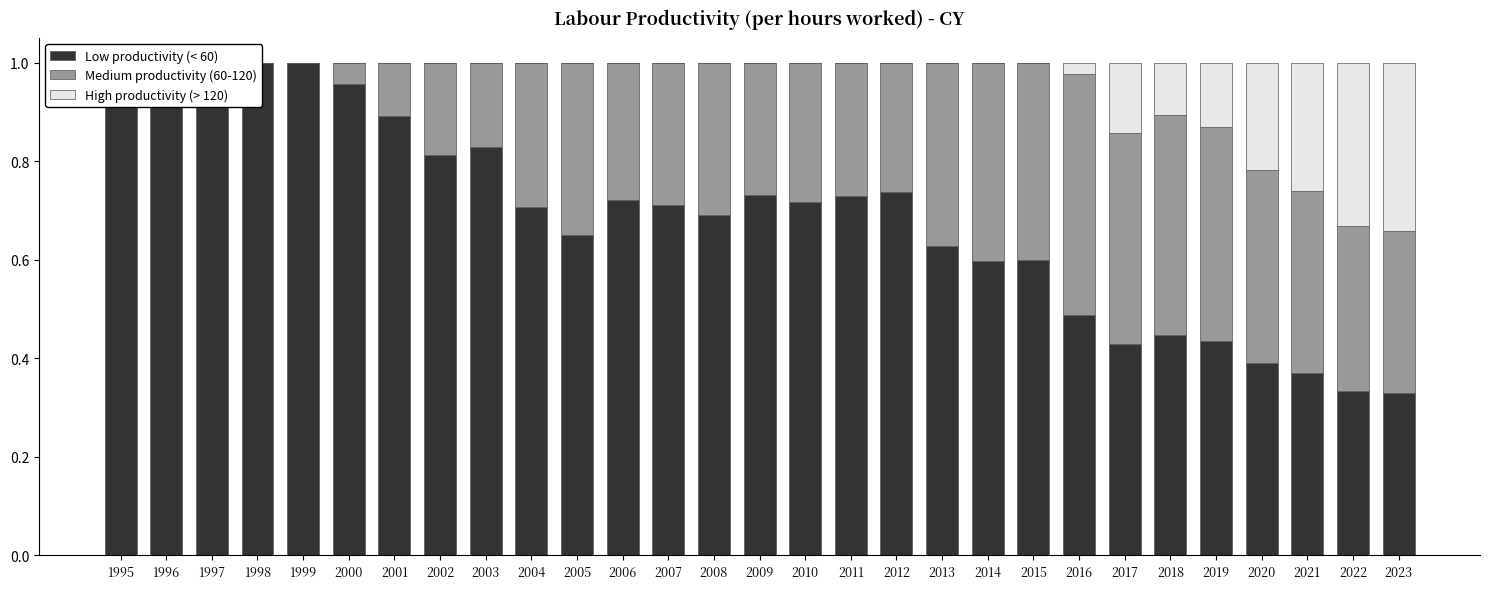

How many groups of bars are there?

29